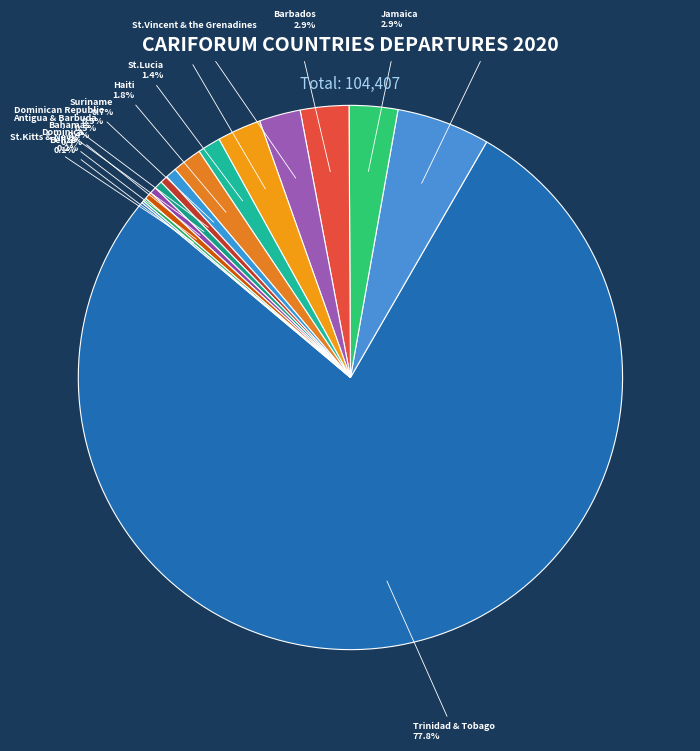

Combined, do Bahamas and Trinidad & Tobago account for over 50%?

Yes